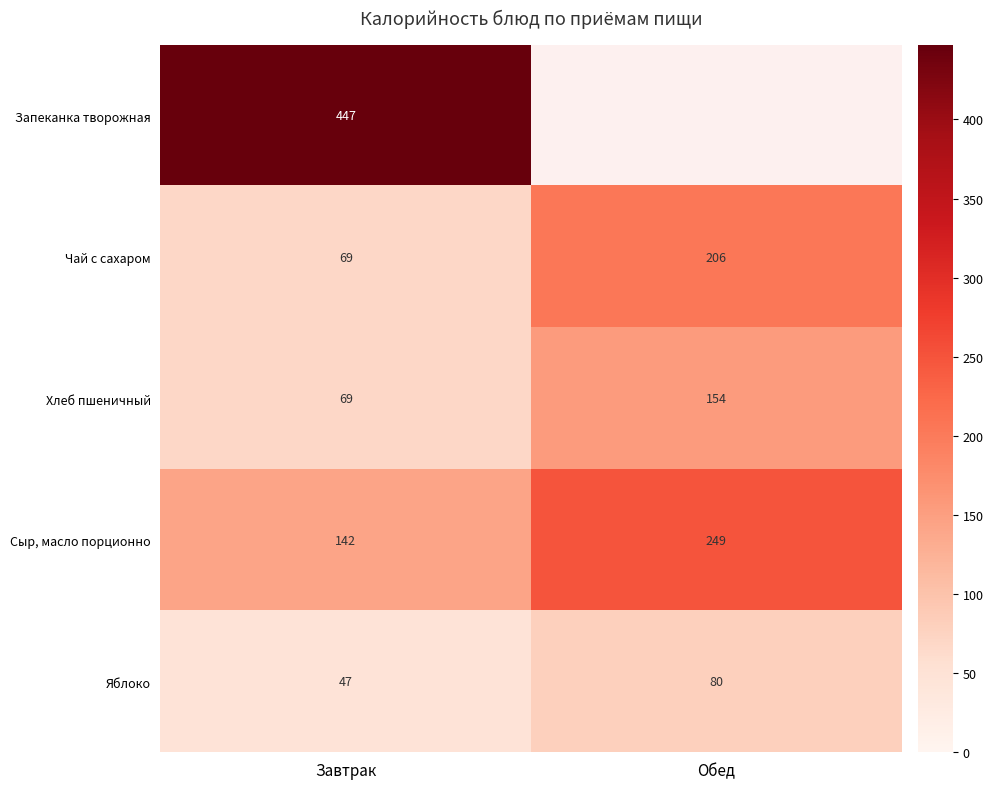

How many Чай с сахаром values are between 69 and 206?

2